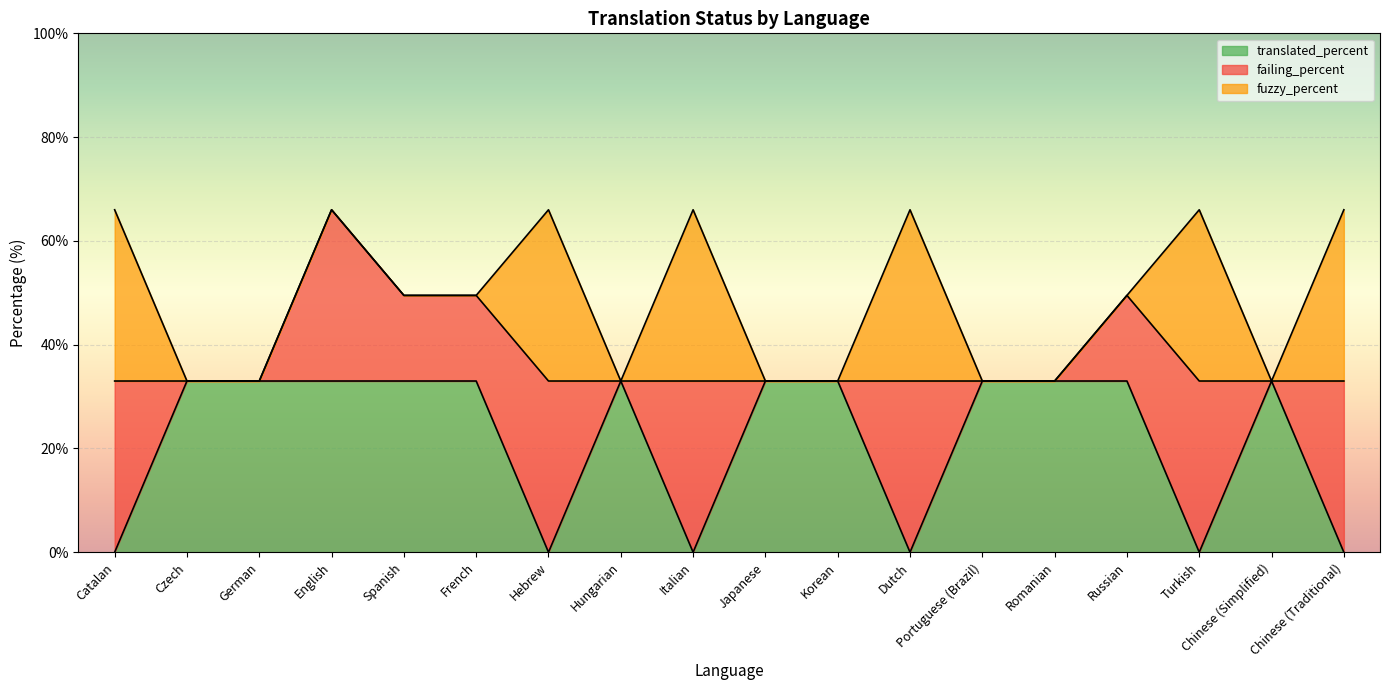

What is the label of the 8th point from the right?

Korean